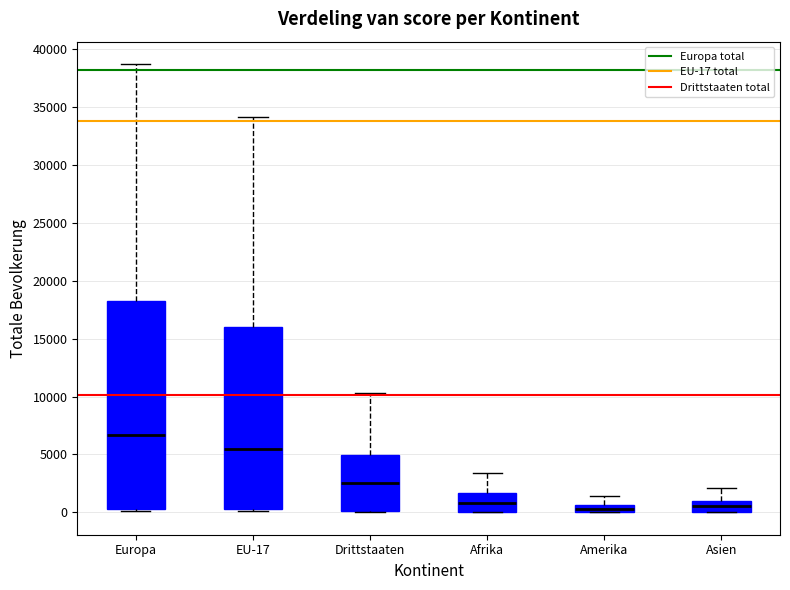

Where does the median line of the box for EU-17 sit on the y-axis? The values are not printed on the chart, so give them approximately, as read against the axis.

5500